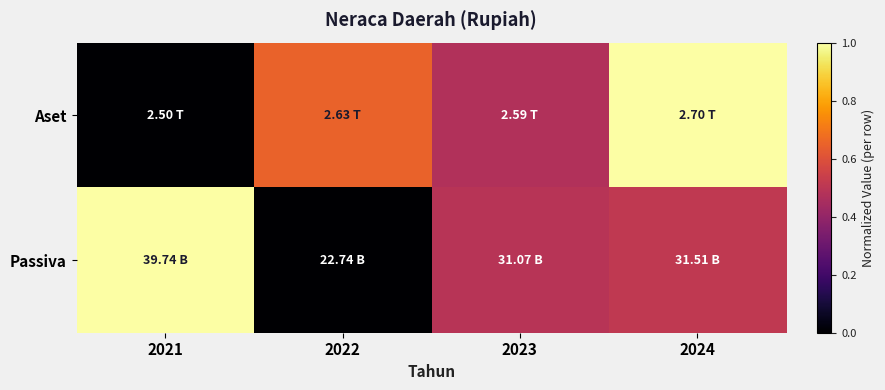

Which series has the widest spread of values?

Aset